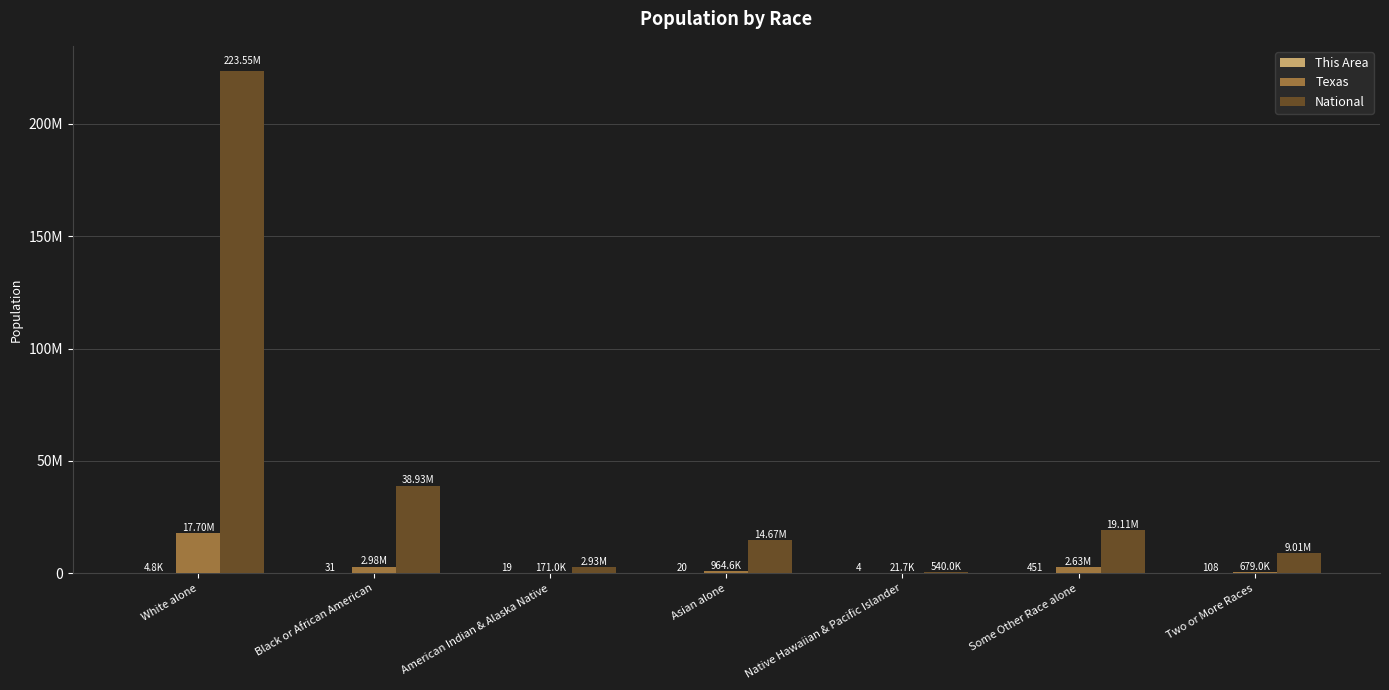

At which label does This Area first exceed 31?

White alone